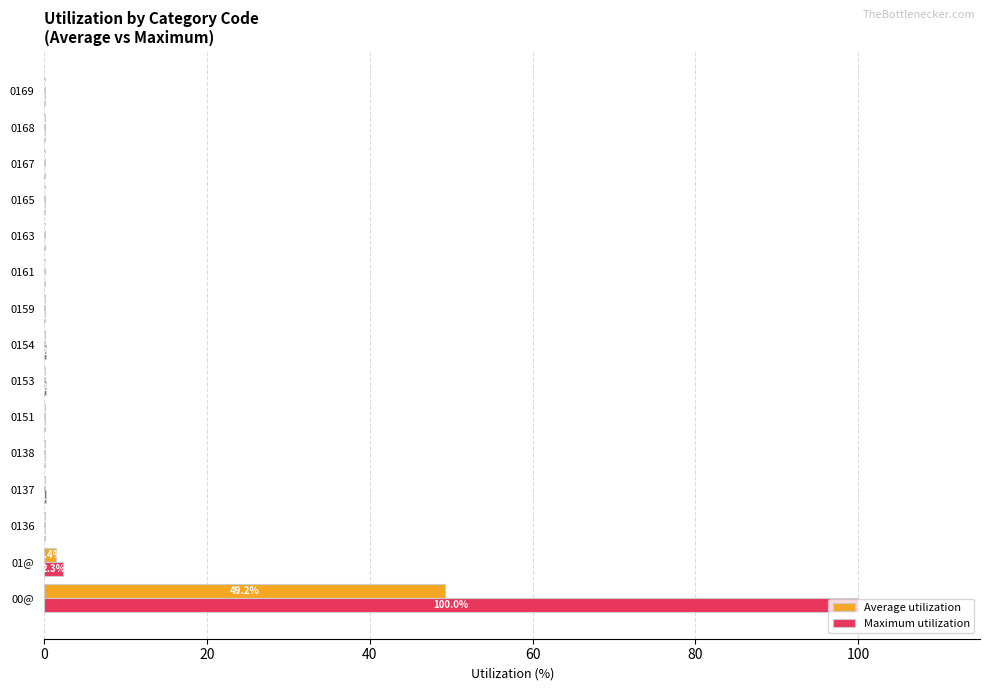

What are all the series names shown in the legend?

Average utilization, Maximum utilization